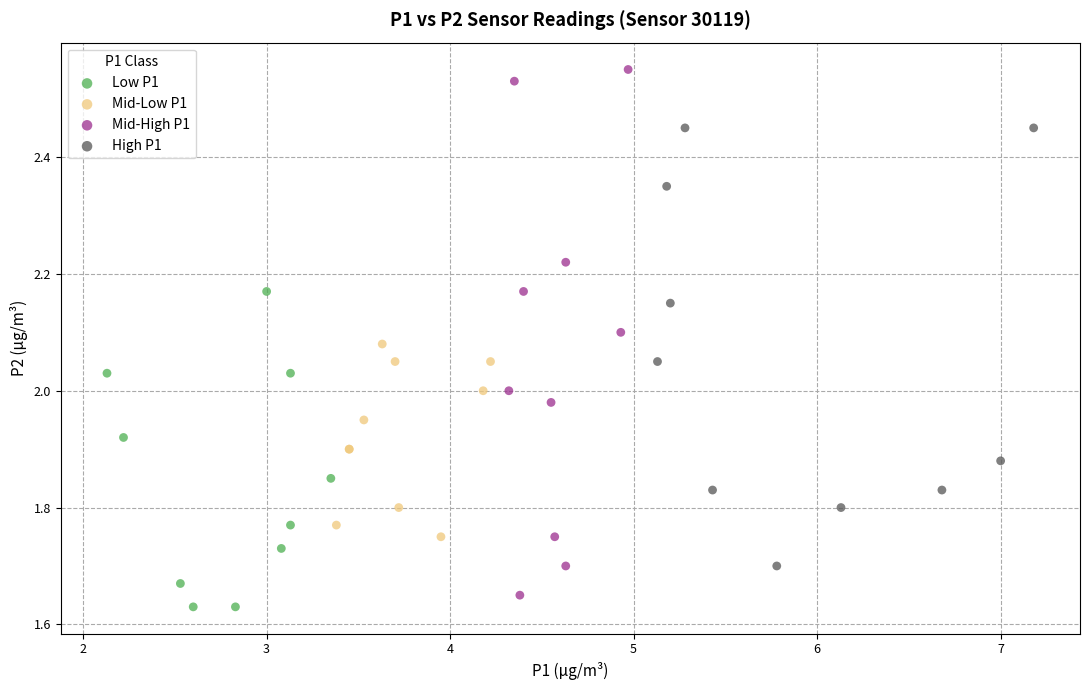

Which series reaches the maximum Y coordinate?

Mid-High P1